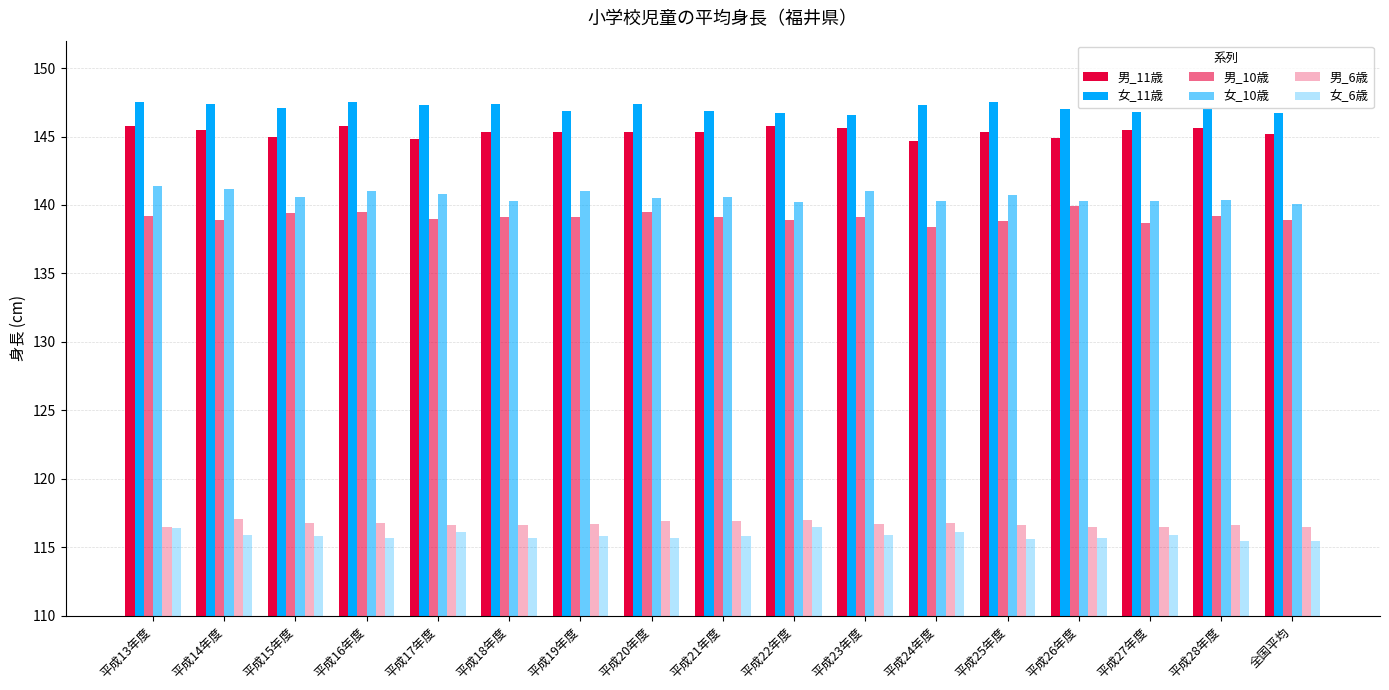

What is the average value of the 男_6歳 series?

116.7